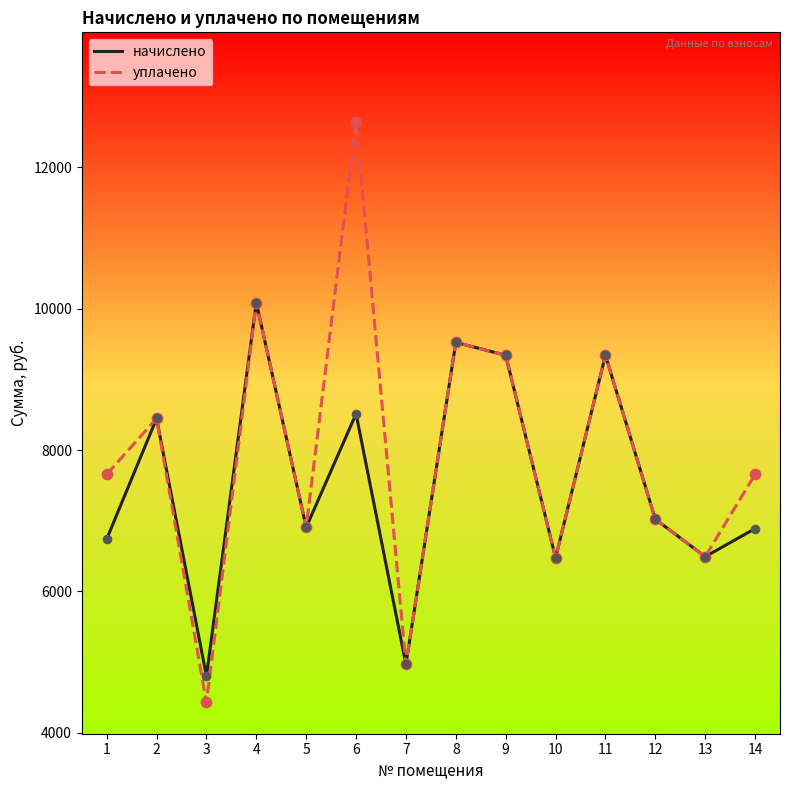

Which series has the widest spread of values?

уплачено